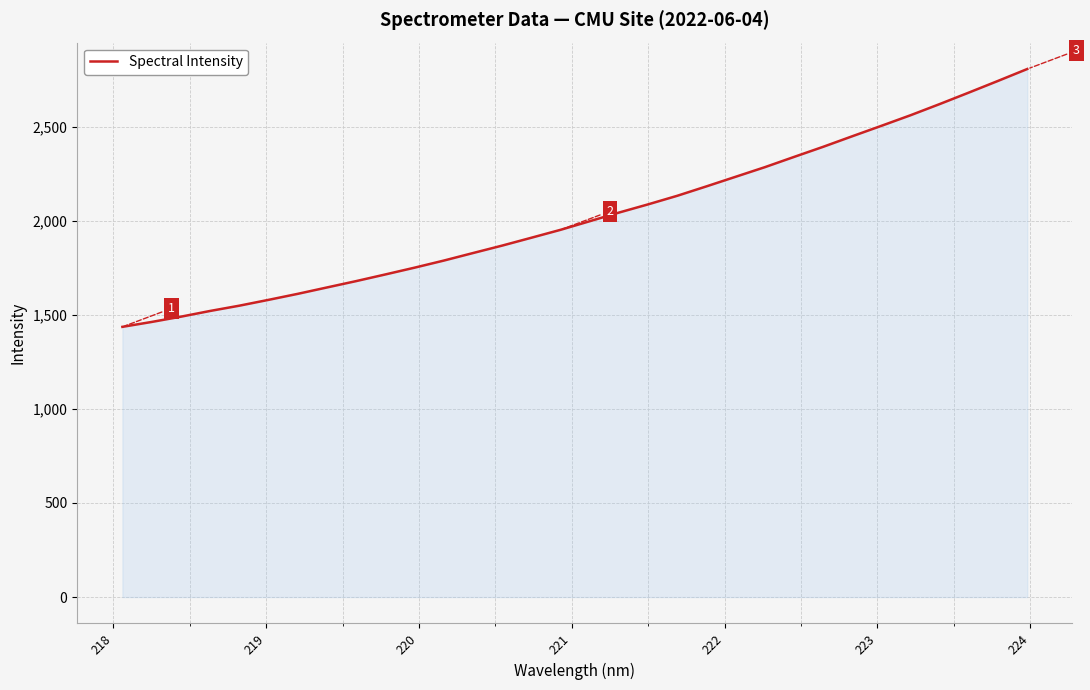

True or false: the data has more than 2 interior local peaks.

False